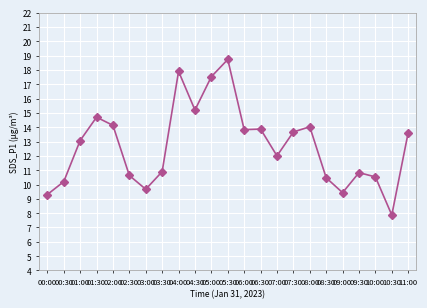

Approximately how many times larger is the value at 11:00 compared to 09:30?

1.3